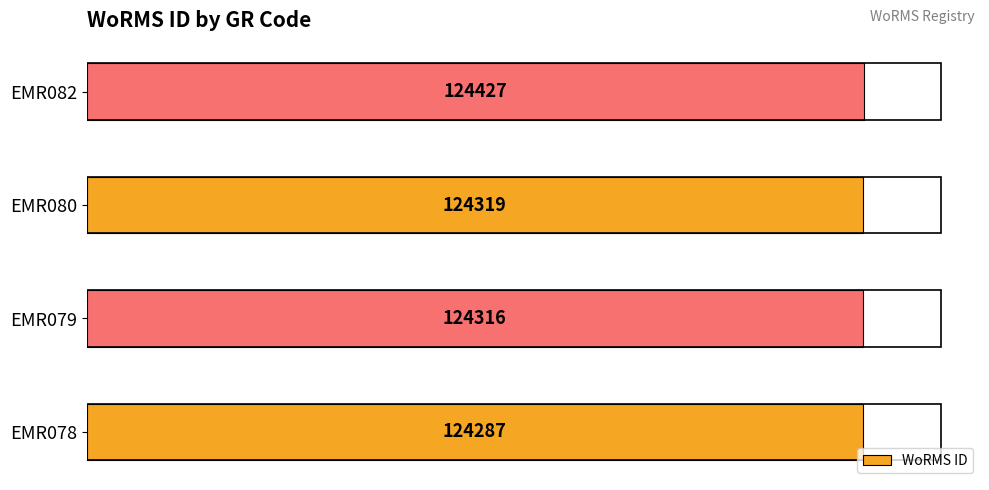

What is the difference between the maximum and minimum values?

140